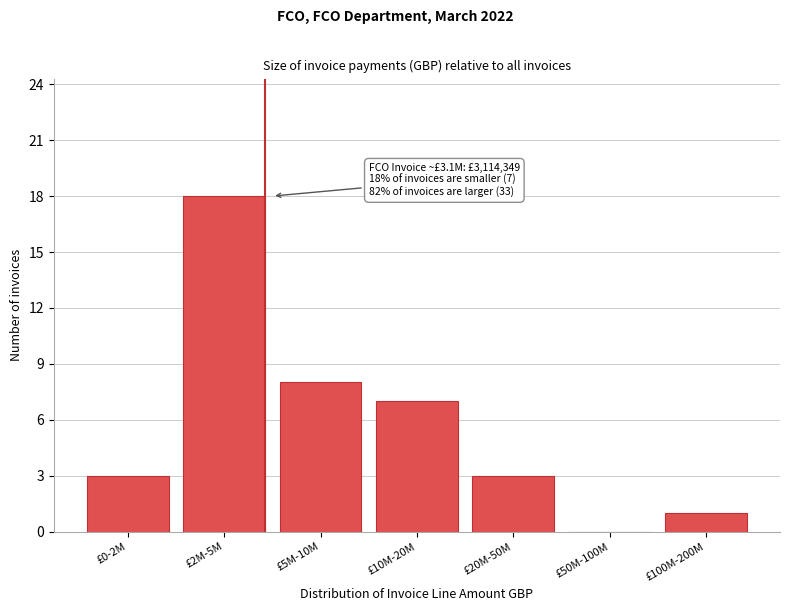

Reading left to right, what are all the values shown in this chart?

£0-2M=3	£2M-5M=18	£5M-10M=8	£10M-20M=7	£20M-50M=3	£50M-100M=0	£100M-200M=1